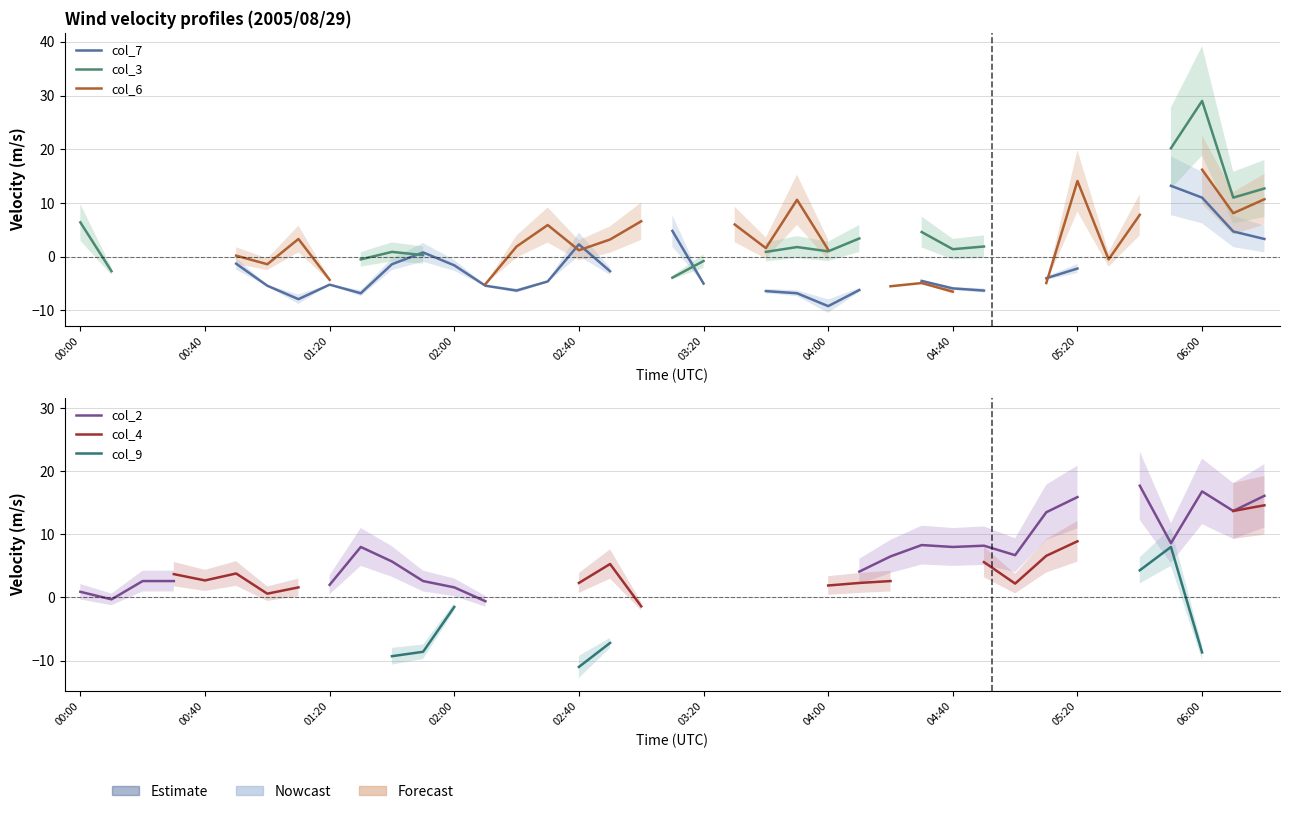

How many lines are shown in the chart?

6